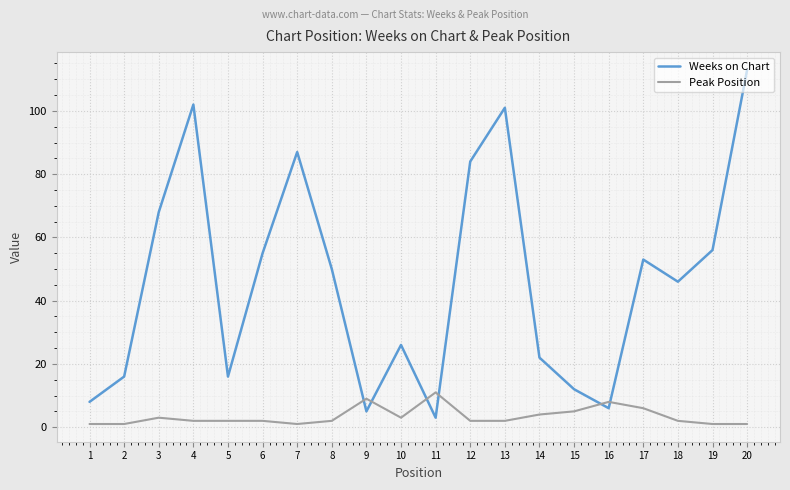

What value does the Weeks on Chart series have at 8, to the nearest 10?

50